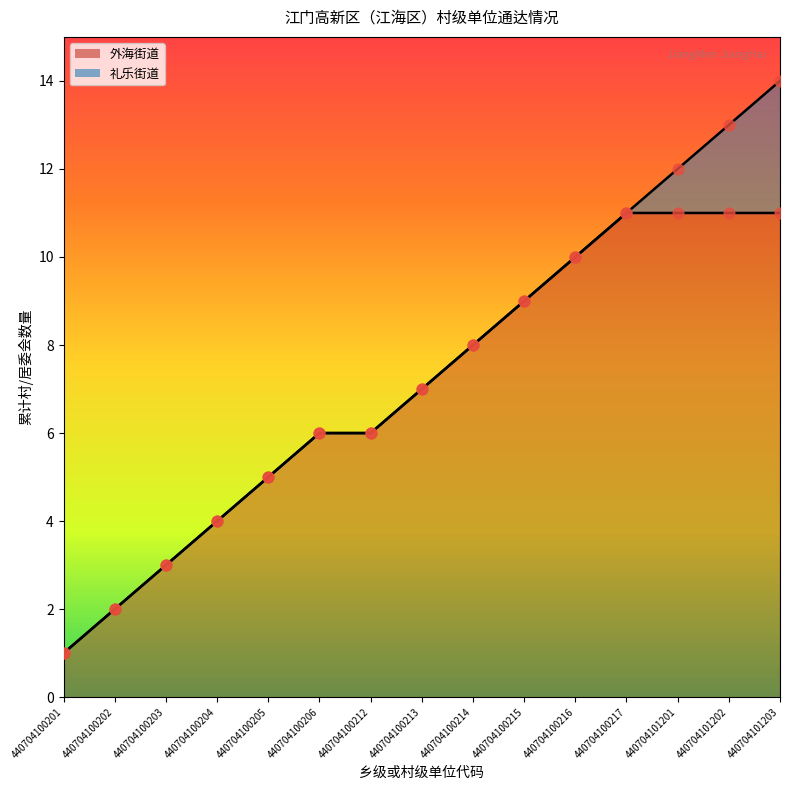

Is the value of 外海街道_points at 440704100215 greater than the value of 礼乐街道_points at 440704100216?

No